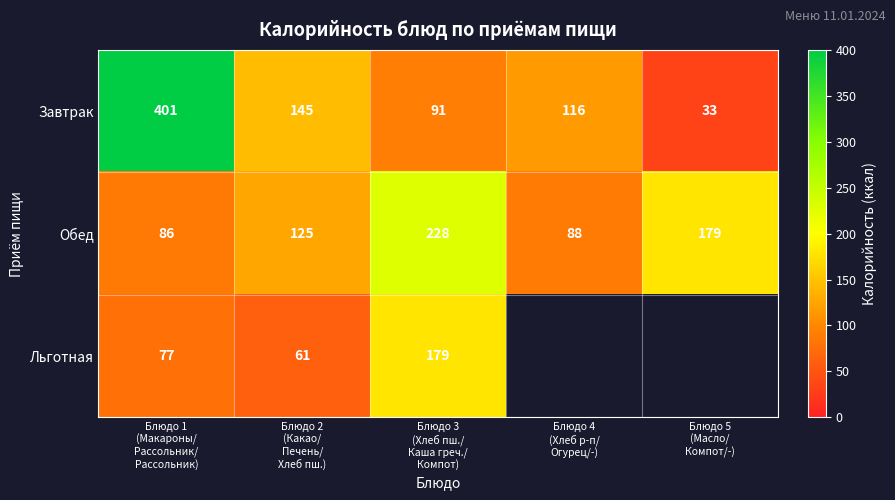

What is the total value across all series at Блюдо 2
(Какао/
Печень/
Хлеб пш.)?

331